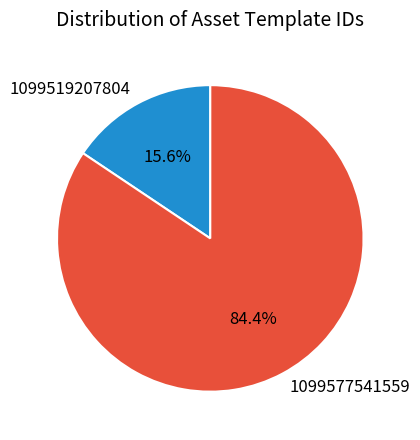

Is it true that 1099577541559 is 84% of the pie?

True